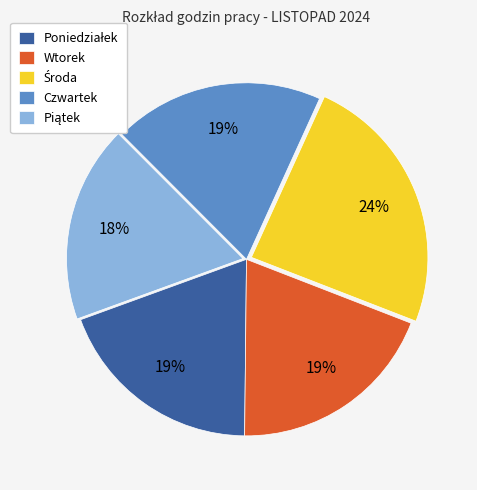

How many slices are in this pie chart?

5